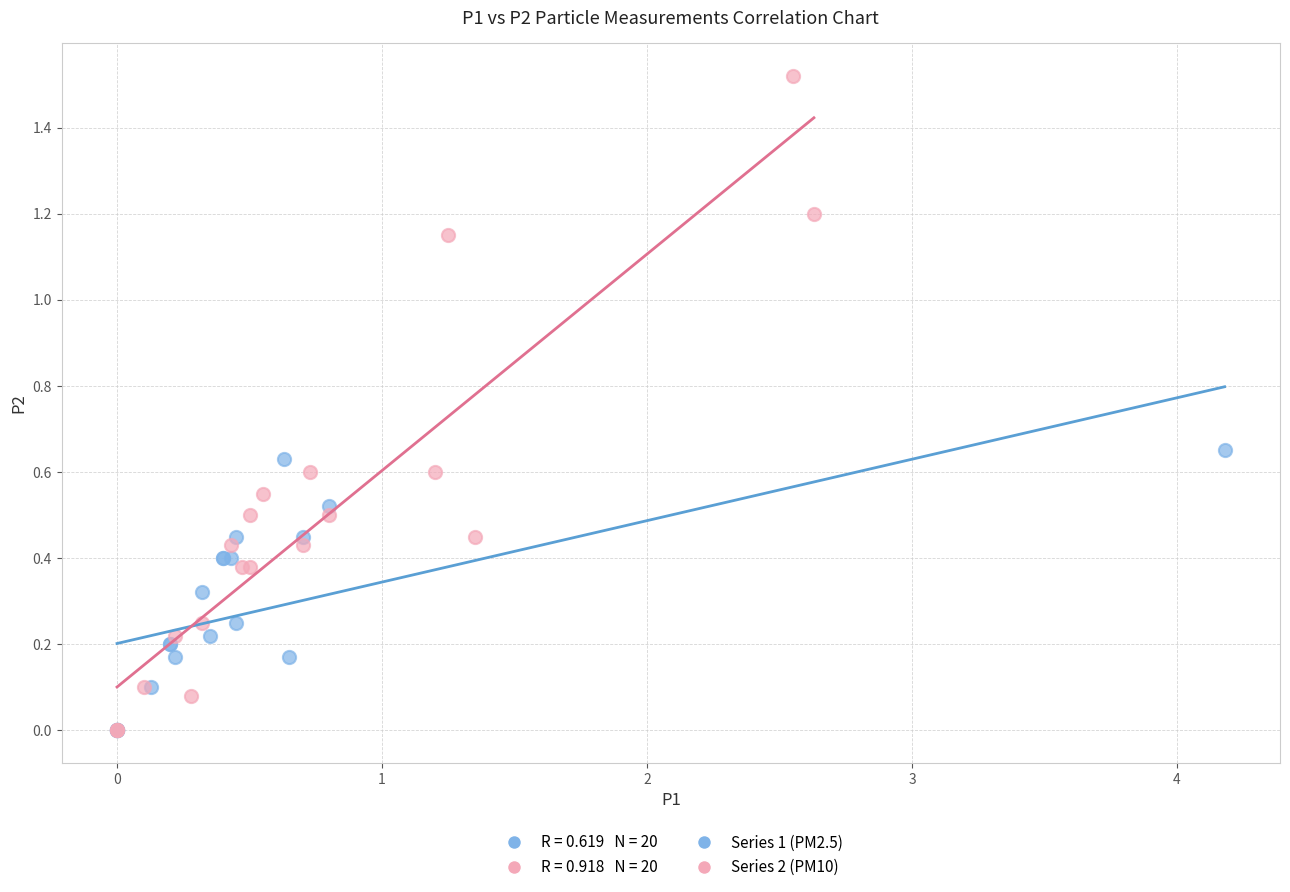

Which series reaches the maximum Y coordinate?

Series 2 (PM10)